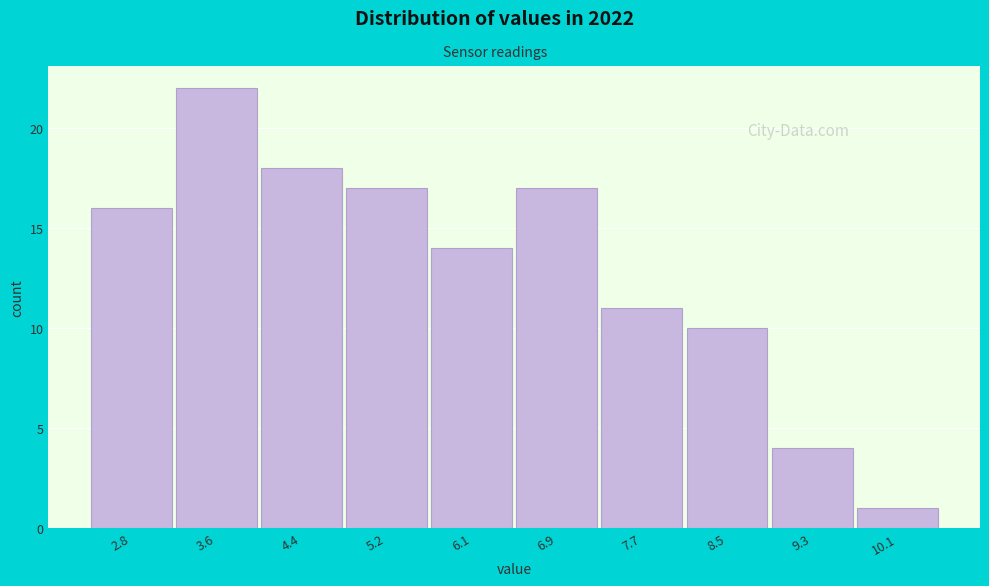

Reading left to right, extract all data points from this chart.

16	22	18	17	14	17	11	10	4	1